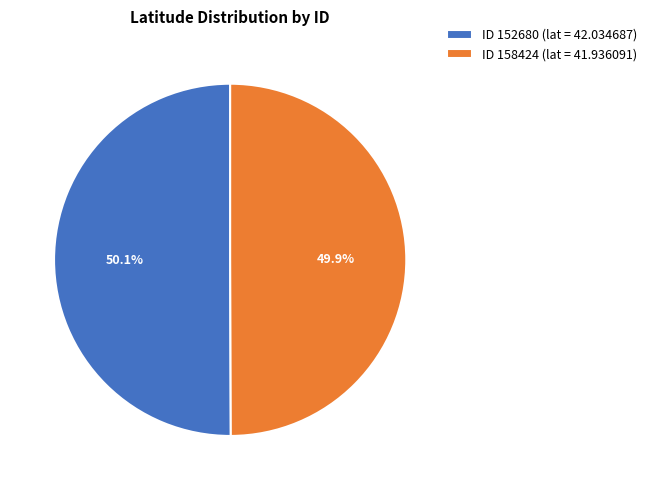

Count the number of slices in the pie.

2